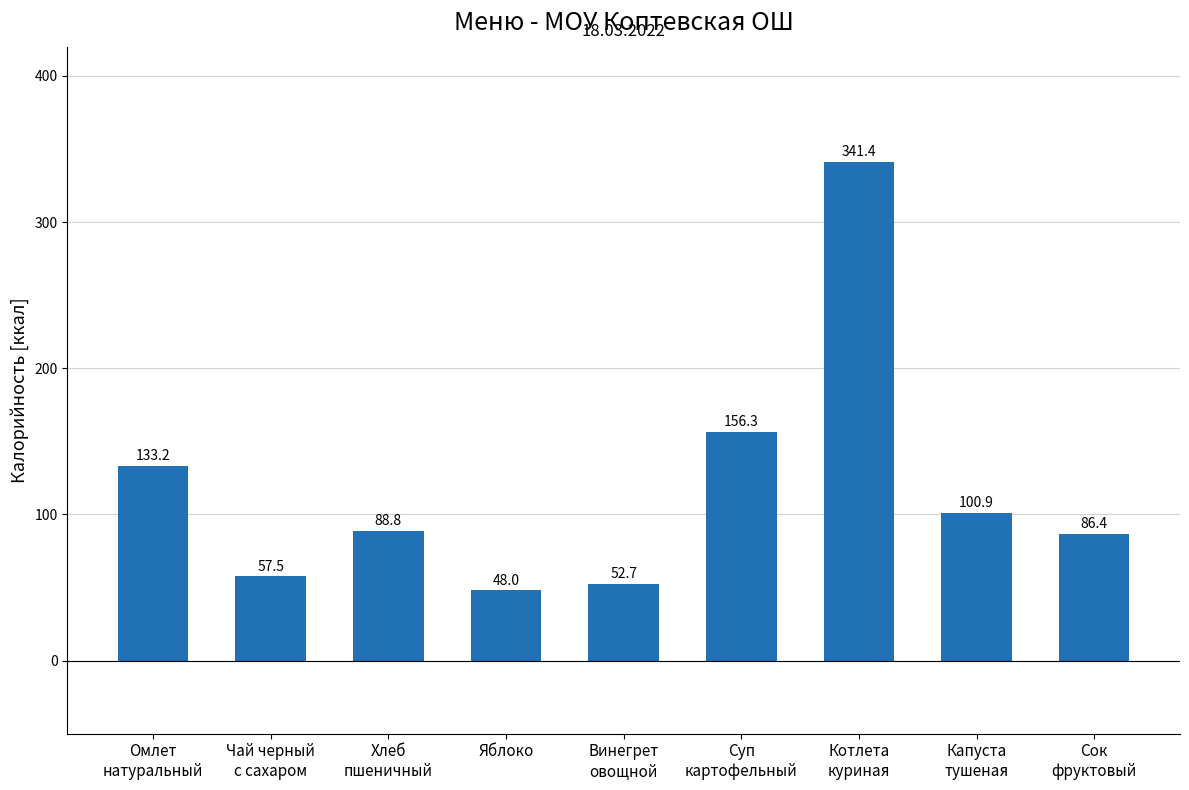

Rank the categories by value from highest to lowest.

Котлета
куриная, Суп
картофельный, Омлет
натуральный, Капуста
тушеная, Хлеб
пшеничный, Сок
фруктовый, Чай черный
с сахаром, Винегрет
овощной, Яблоко